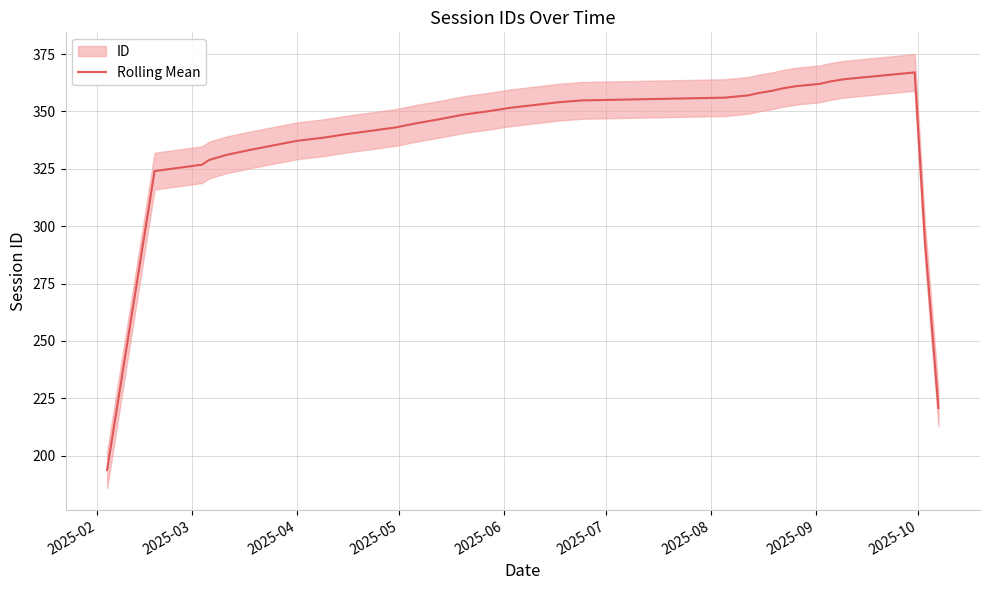

What is the maximum value for Rolling Mean?

367.0